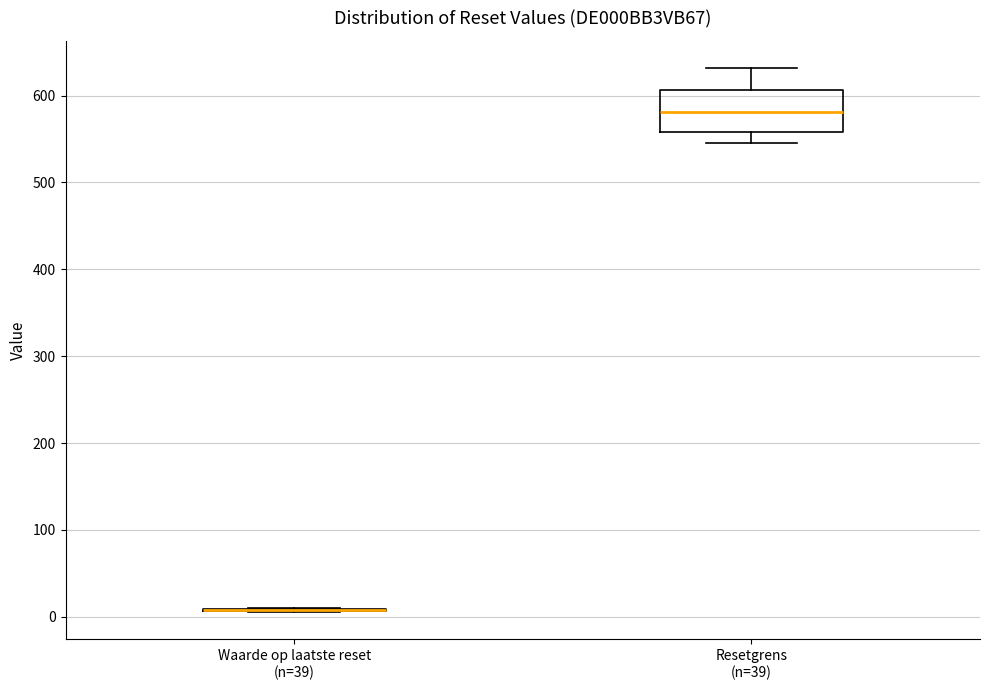

Reading left to right, transcribe this box plot: for each box, give where its median line is, the range the box spans, and where its two whiskers end, as read against the y-axis. The values are not printed on the chart, so give them approximately, as read against the axis.

Waarde op laatste reset (n=39): box collapsed to a line at 10, whiskers 10 to 10
Resetgrens (n=39): median 580, box 560 to 610, whiskers 540 to 630